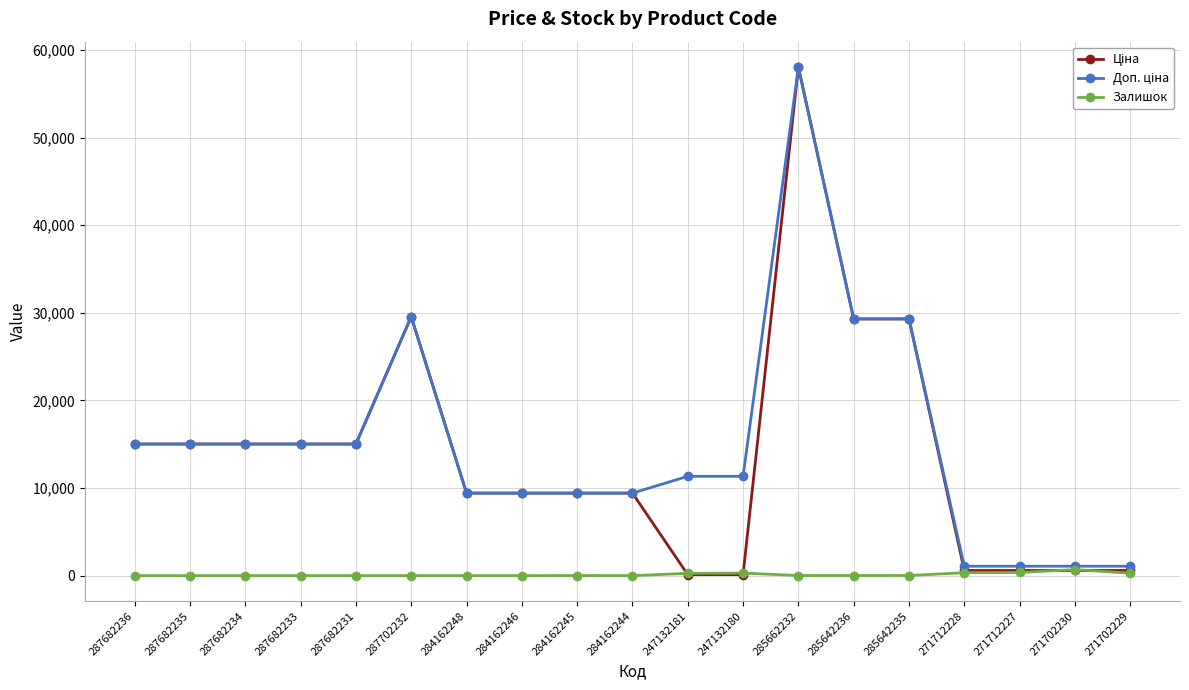

True or false: Залишок has more than 0 points higher than both neighbors.

True